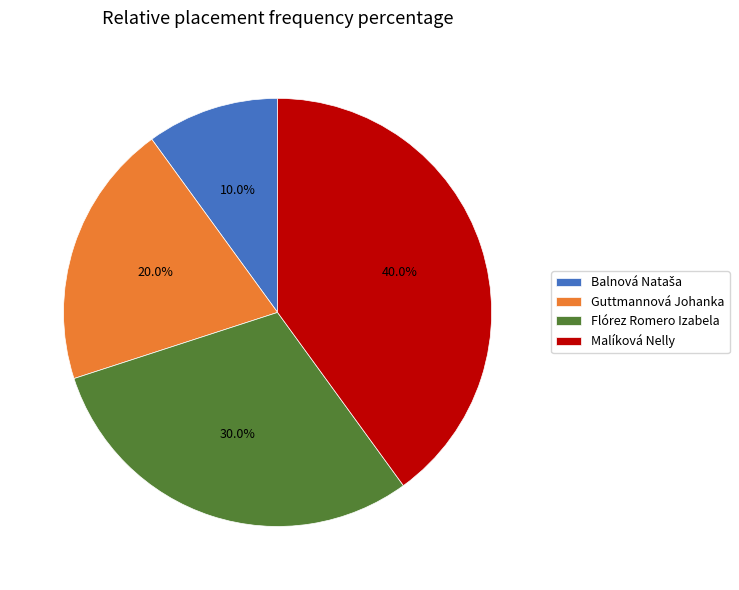

Which has a higher value, Guttmannová Johanka or Flórez Romero Izabela?

Flórez Romero Izabela